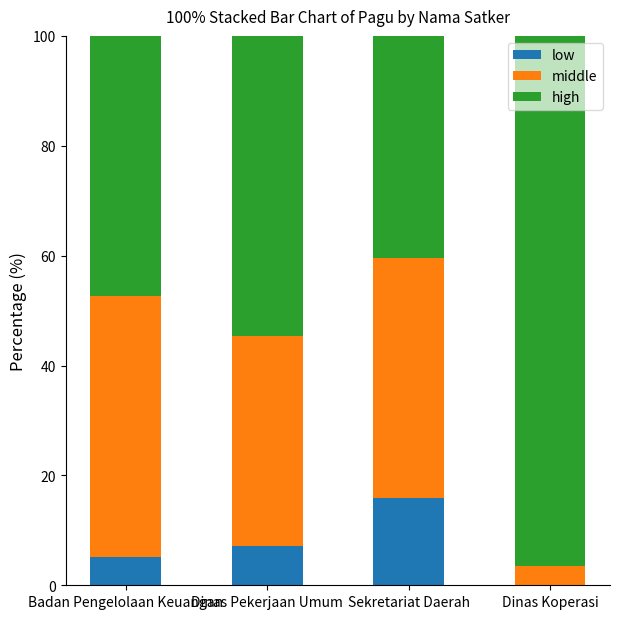

What is the total value across all series at Dinas Pekerjaan Umum?

100.0